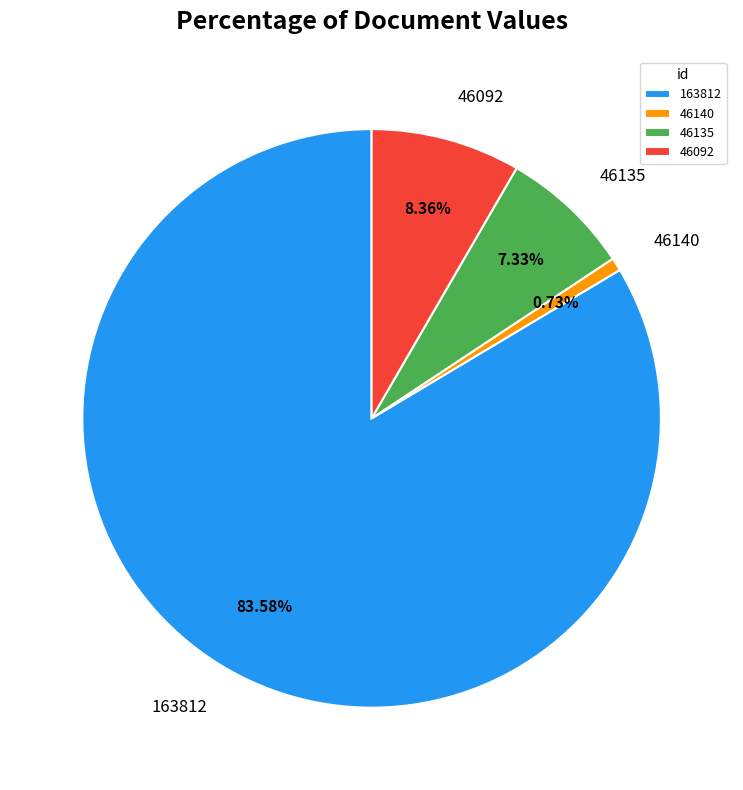

How much of the chart is everything except 46092?

91.6%